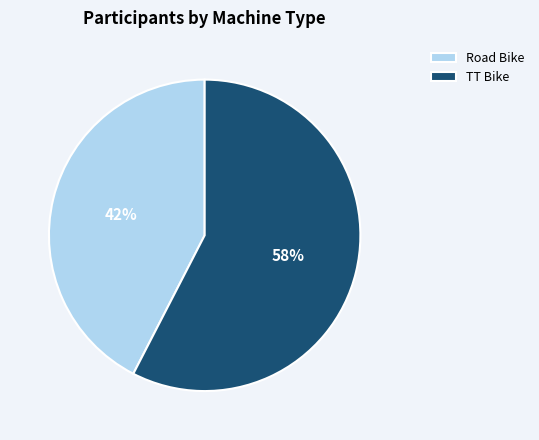

Which has a higher value, Road Bike or TT Bike?

TT Bike